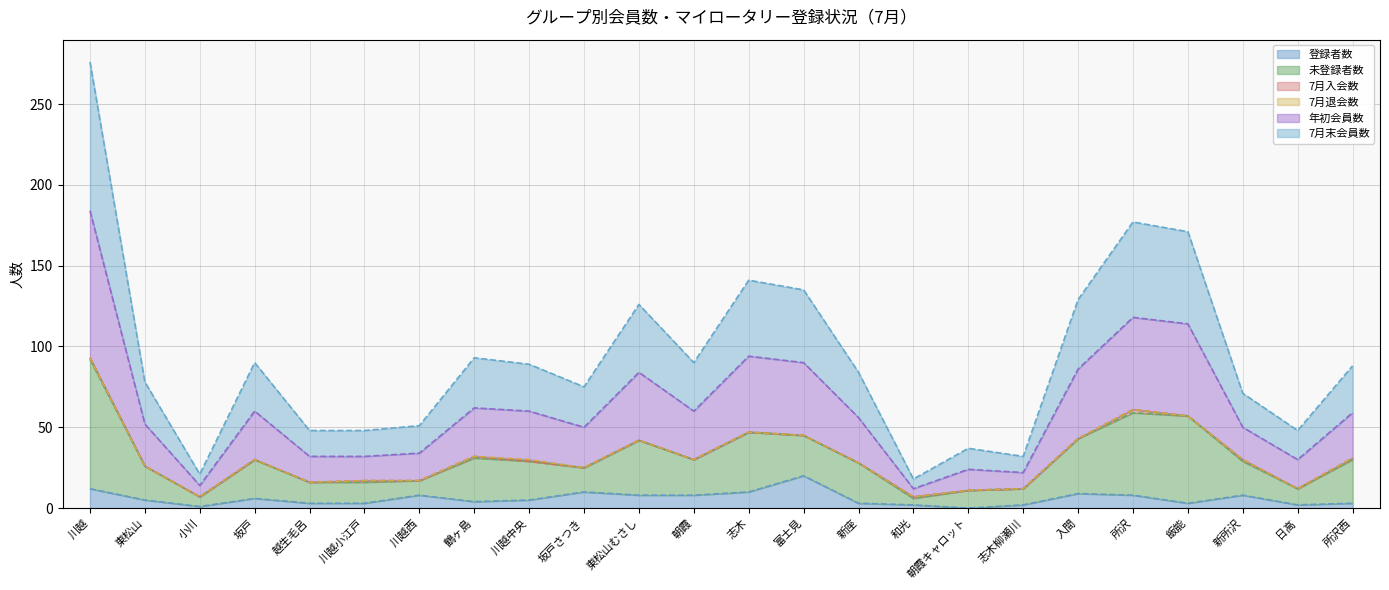

Where does the 7月末会員数 series first go above 59?

川越